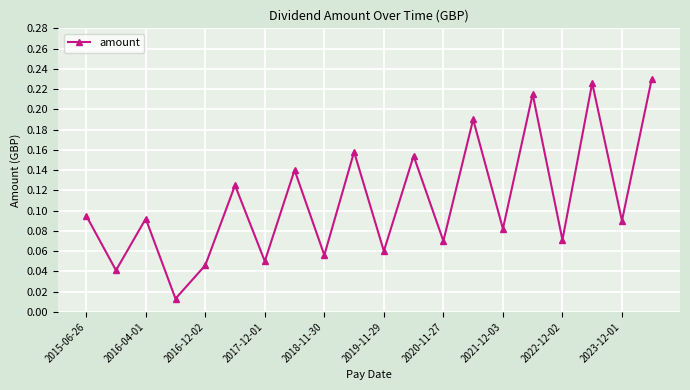

True or false: there are more than 0 points higher than both neighbors.

True